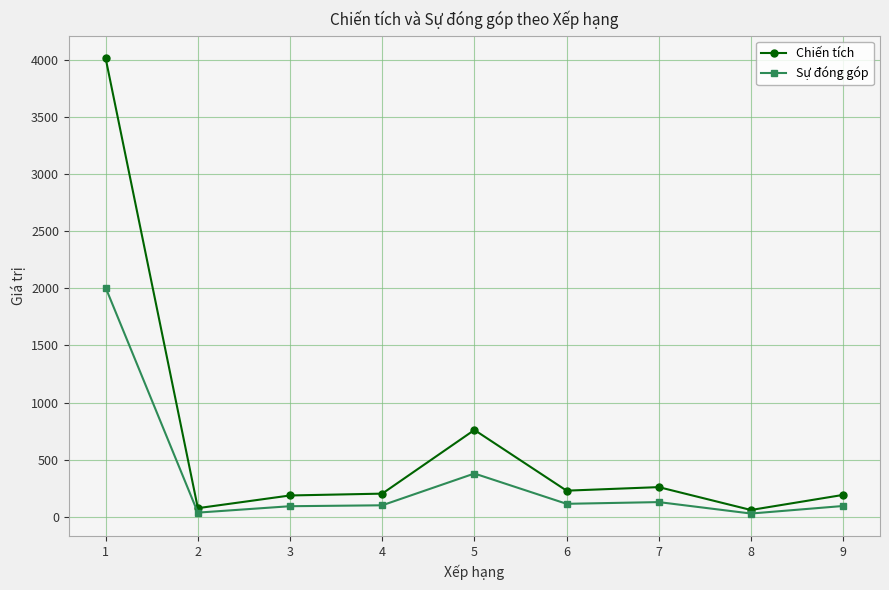

Between 3 and 8, which series saw the biggest shift?

Chiến tích